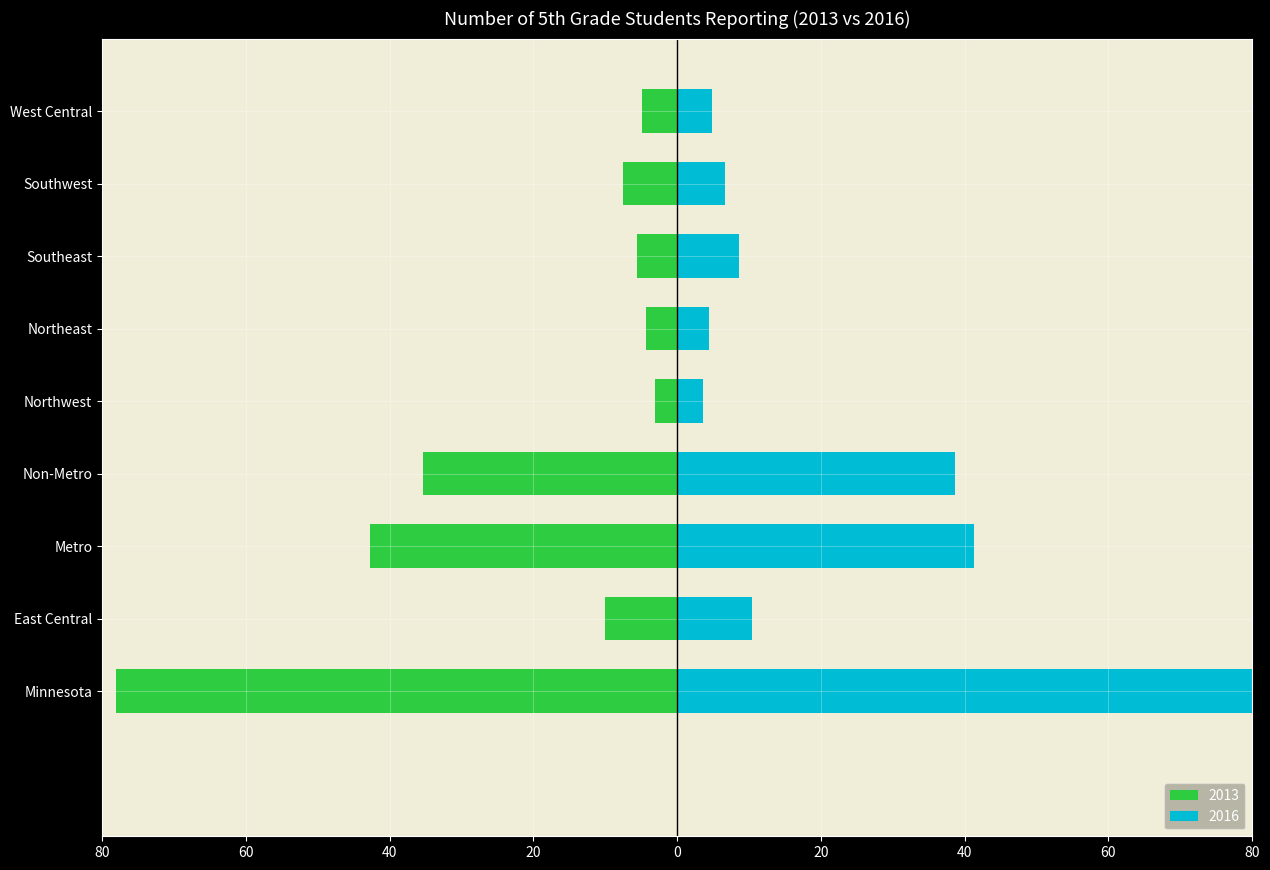

How many data points in 2013 are less than -7?

5